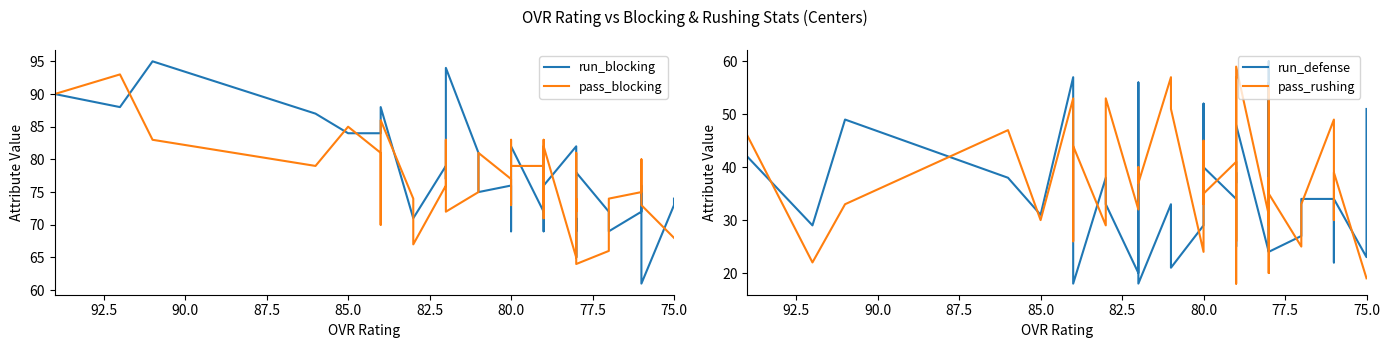

True or false: pass_rushing and run_blocking intersect in this chart.

False